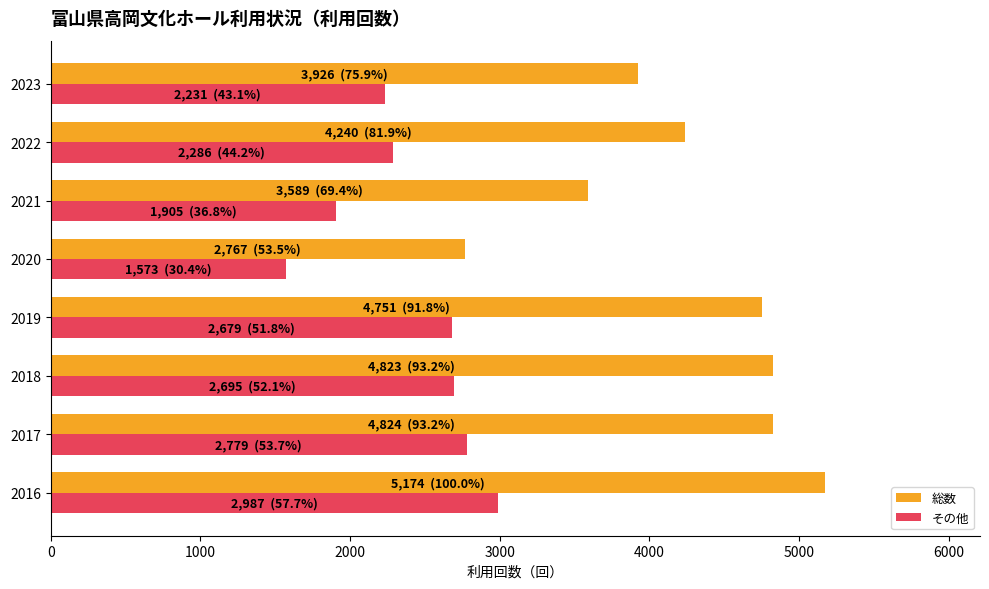

What is the difference between the maximum and minimum values in the 総数 series?

2407